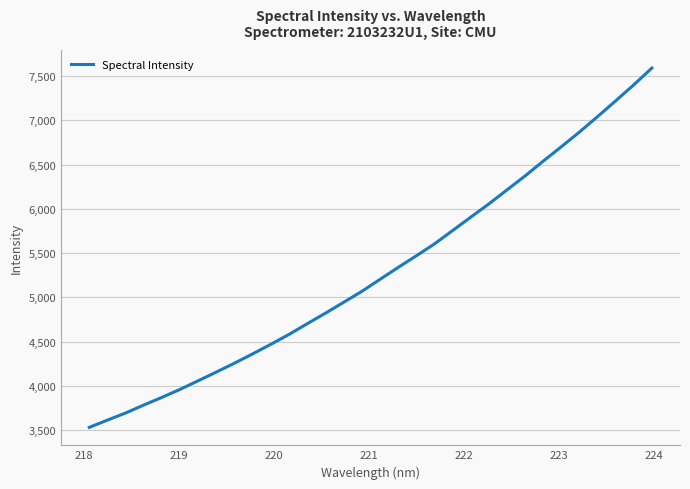

What is the difference between the maximum and minimum values?

4060.1